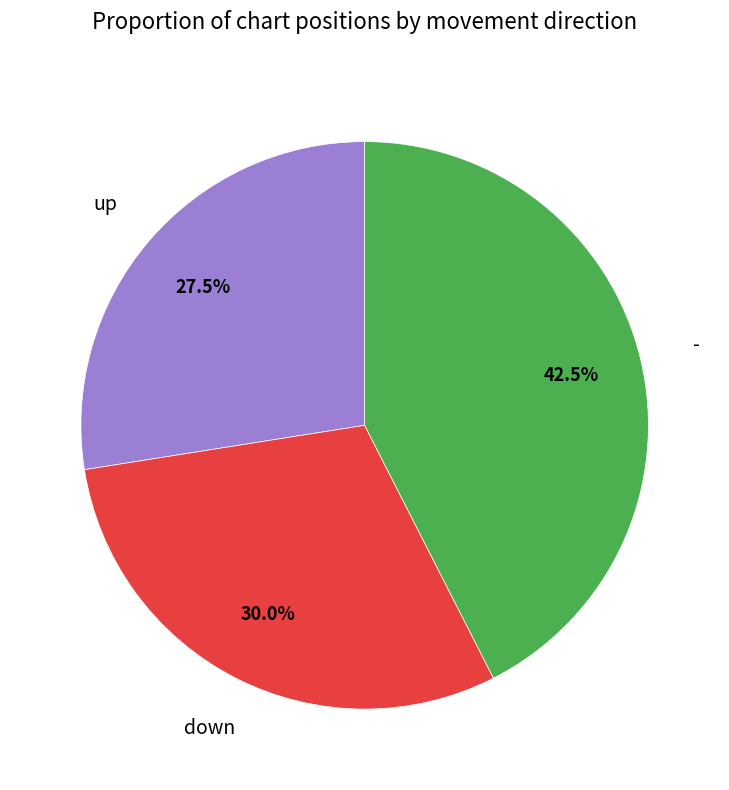

Does any single category account for the majority?

No